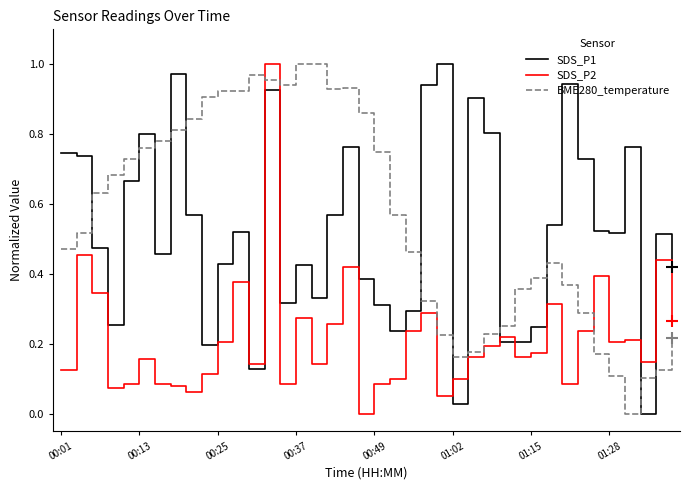

Count the number of categories in the chart.

40